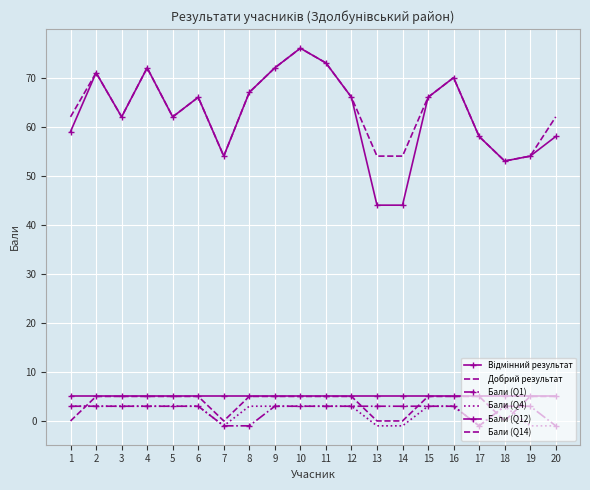

True or false: Добрий результат and Відмінний результат intersect in this chart.

False